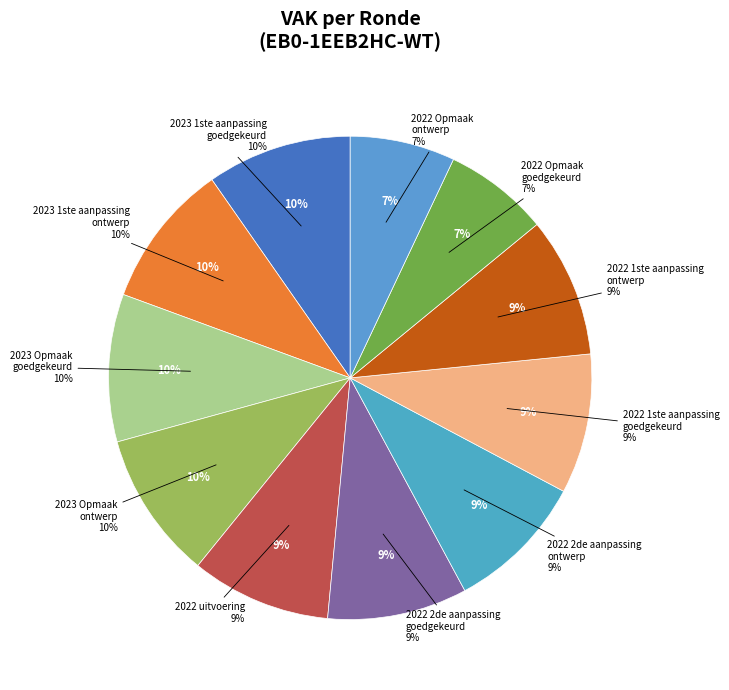

Does 2023 Opmaak - ontwerp account for over 50% of the chart?

No